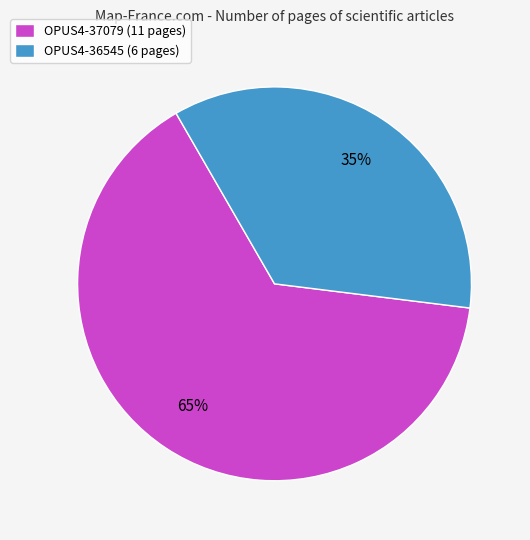

Is it true that OPUS4-36545 is 49% of the pie?

False